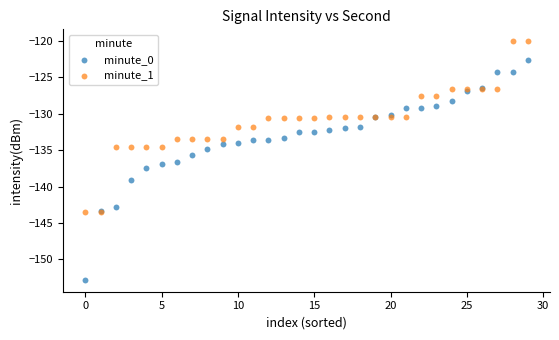

Which series has the largest Y range (max minus min)?

minute_0